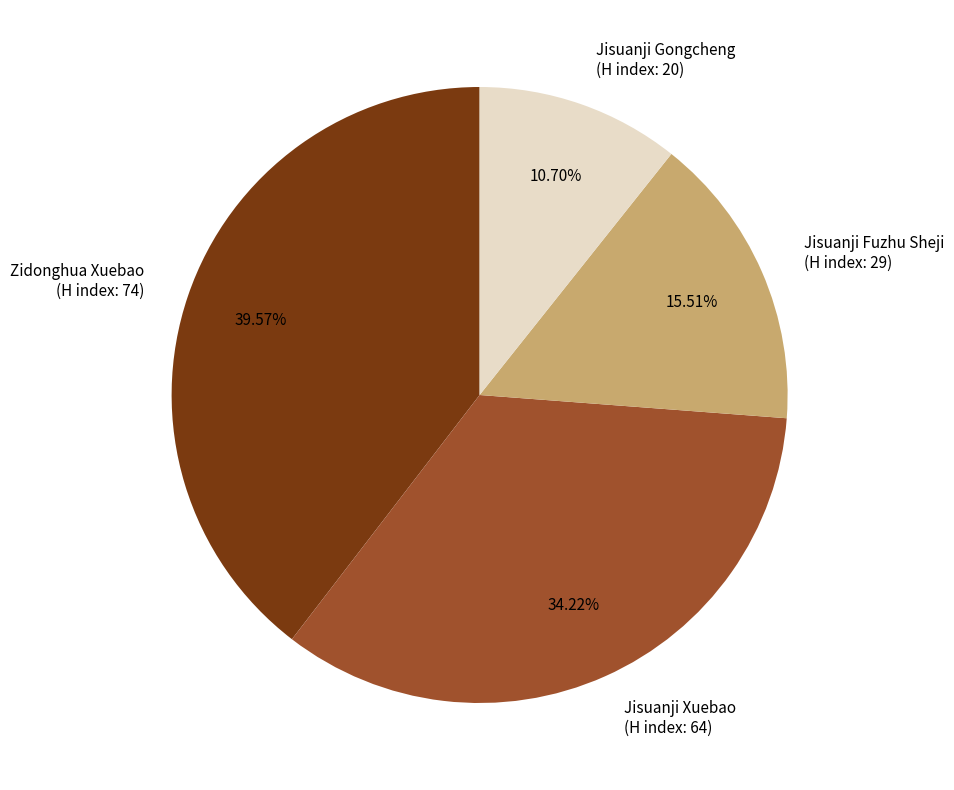

Is the sum of Zidonghua Xuebao (H index: 74) and Jisuanji Fuzhu Sheji (H index: 29) greater than half?

Yes